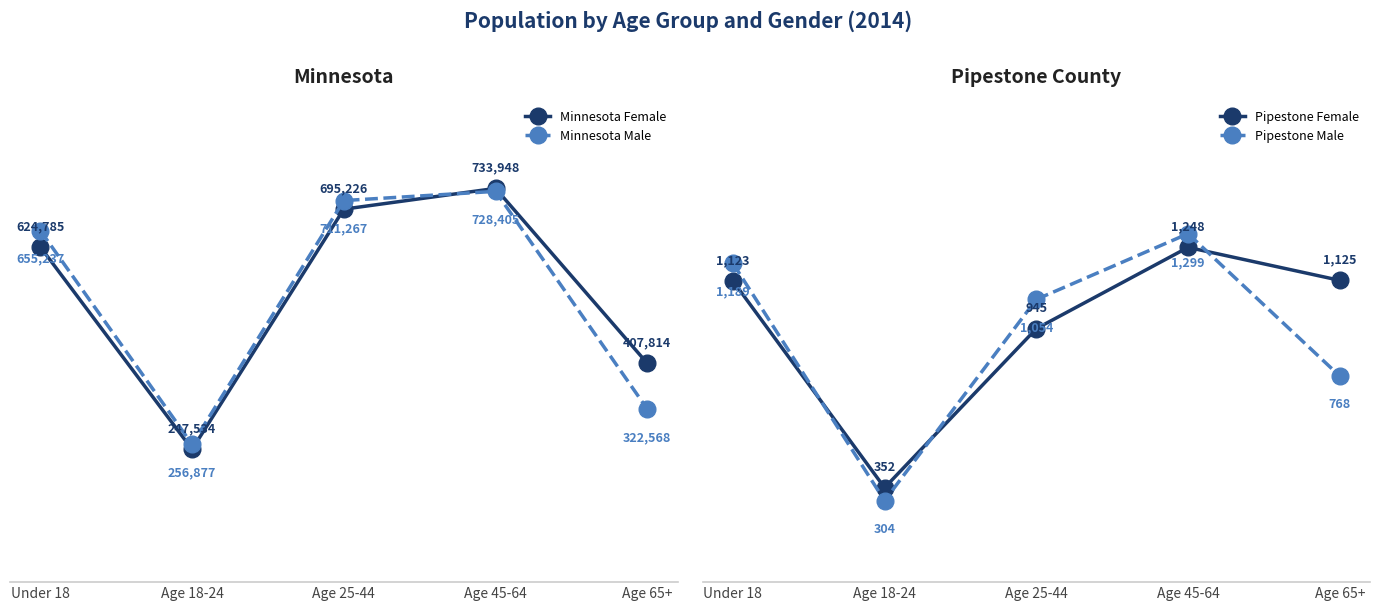

Reading right to left, transcribe all the data shown in this chart.

Minnesota Female: Age 65+=407814	Age 45-64=733948	Age 25-44=695226	Age 18-24=247534	Under 18=624785
Minnesota Male: Age 65+=322568	Age 45-64=728405	Age 25-44=711267	Age 18-24=256877	Under 18=655237
Pipestone Female: Age 65+=1125	Age 45-64=1248	Age 25-44=945	Age 18-24=352	Under 18=1123
Pipestone Male: Age 65+=768	Age 45-64=1299	Age 25-44=1054	Age 18-24=304	Under 18=1189